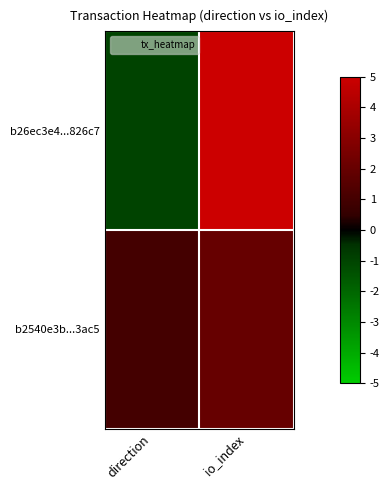

Between direction and io_index, which series saw the biggest shift?

b26ec3e4...826c7